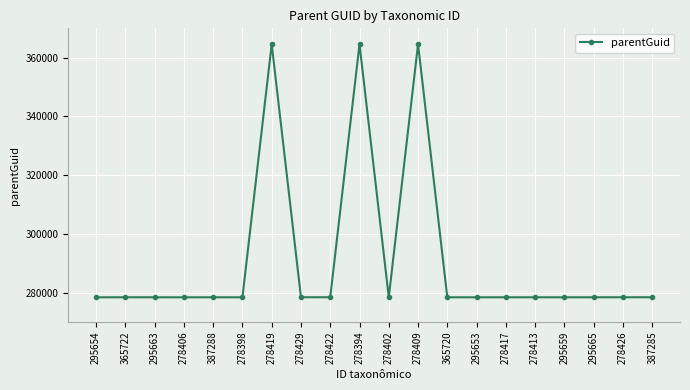

What is the label of the 15th point from the left?

278417